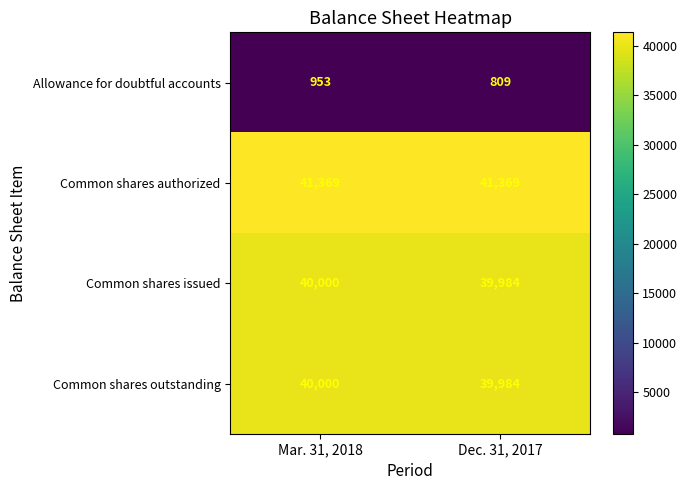

Is it true that Allowance for doubtful accounts equals 284 at Mar. 31, 2018?

False